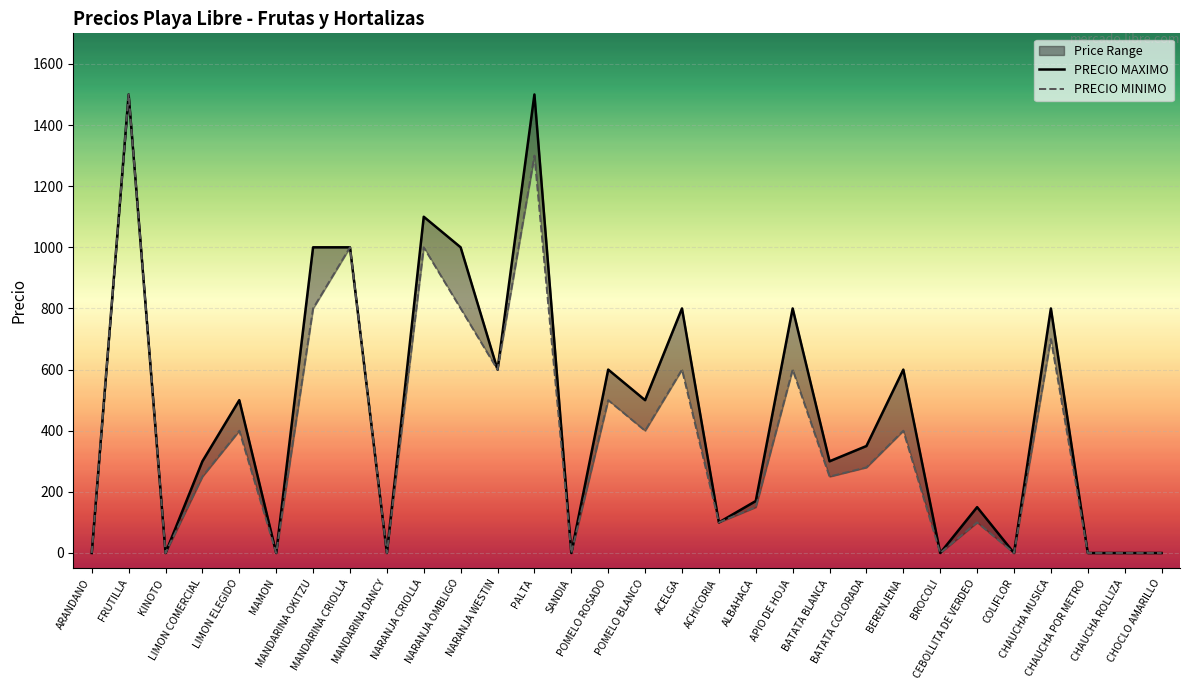

What is the label of the 3rd point from the right?

CHAUCHA POR METRO